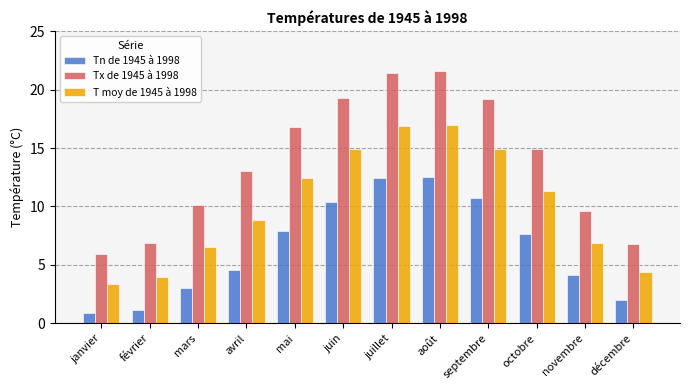

What is the spread (max minus min) of values at septembre?

8.5